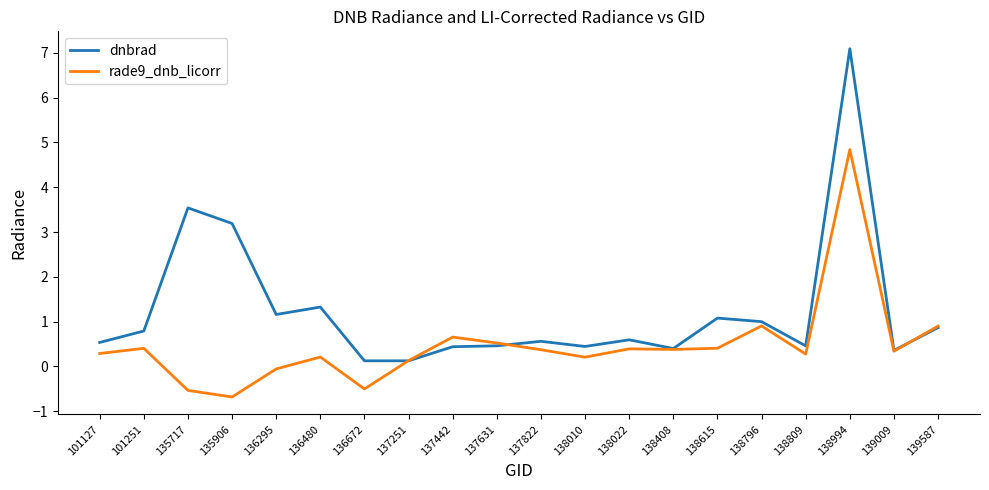

What is the difference between the second highest and second lowest values in the dnbrad series?

3.4